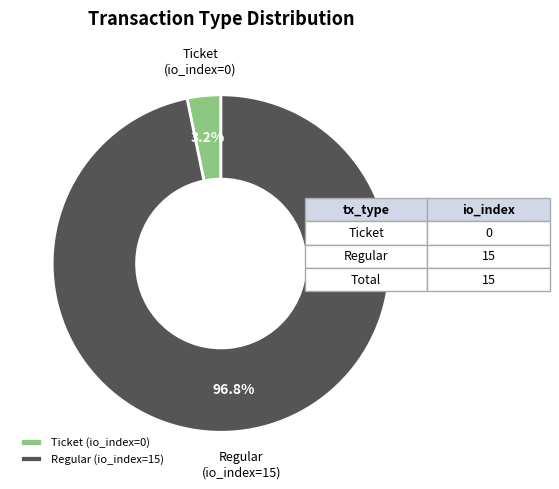

Rank the categories by value from highest to lowest.

Regular (io_index=15), Ticket (io_index=0)